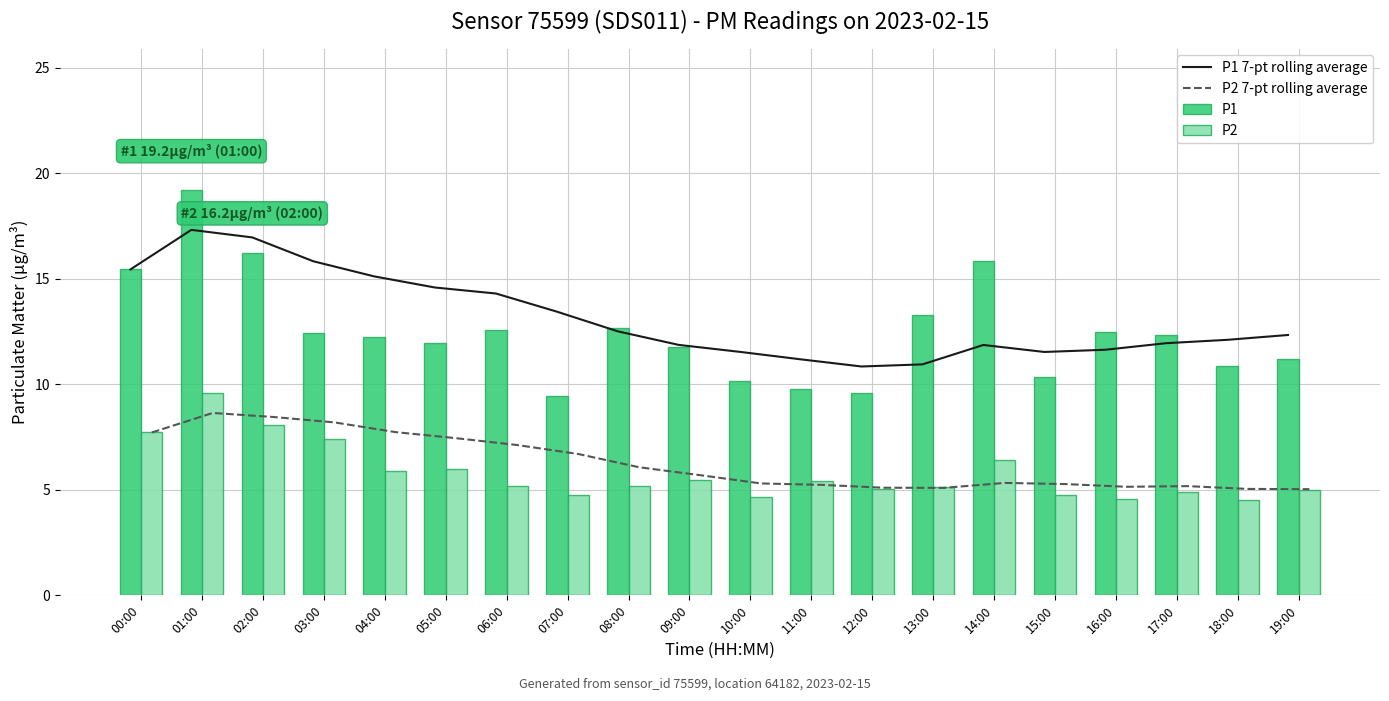

What is the sum of all P1 values?

249.9